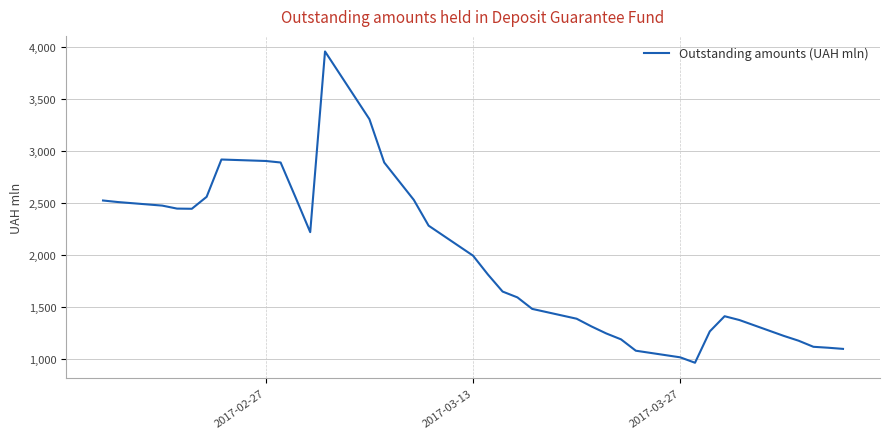

What is the greatest value displayed?

3954.7